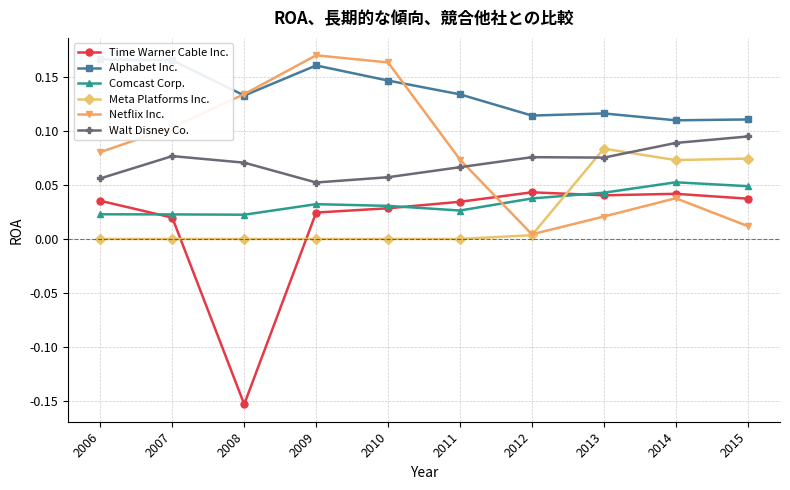

List the series in order of their peak value, lowest first.

Time Warner Cable Inc., Comcast Corp., Meta Platforms Inc., Walt Disney Co., Alphabet Inc., Netflix Inc.